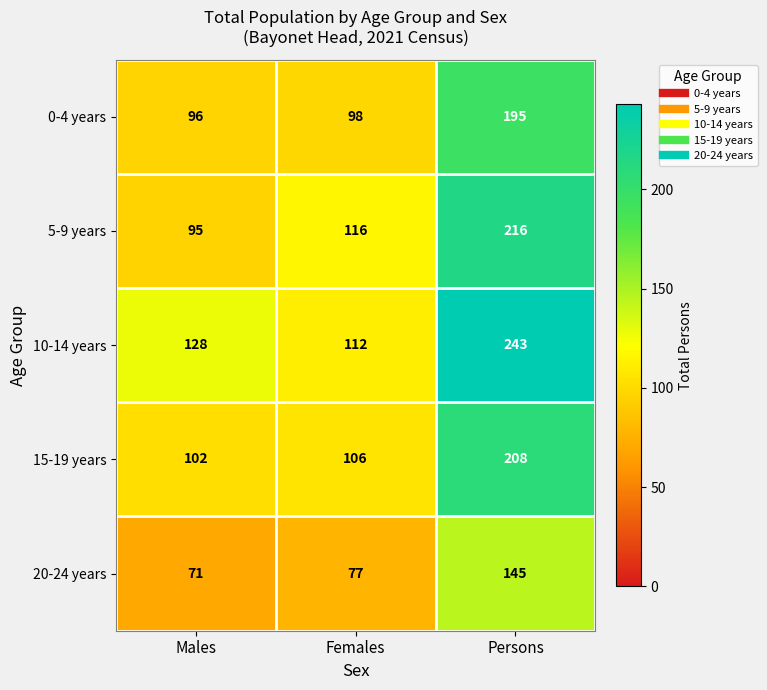

What is the difference between the highest and lowest values at Males?

57